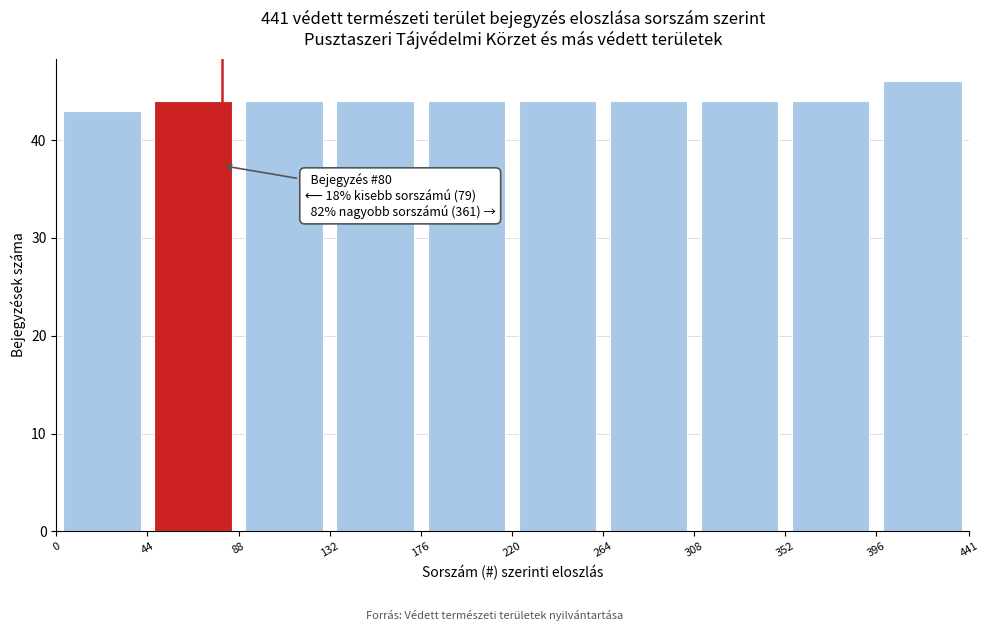

Over which range of the x-axis is the bar tallest?

396 to 441